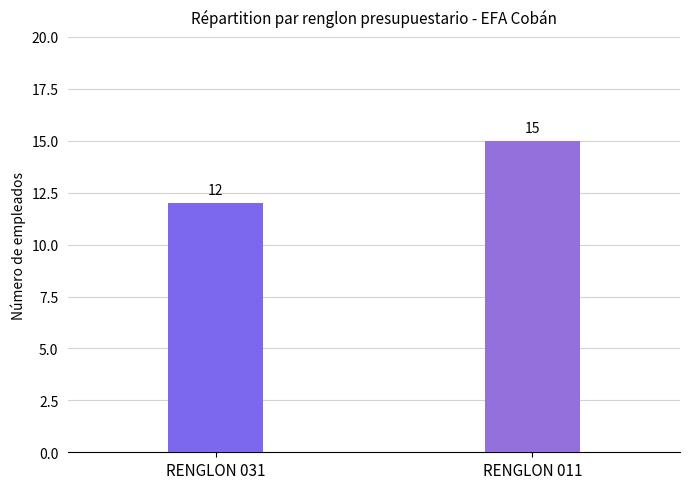

What is the value of the 1st bar from the left?

12